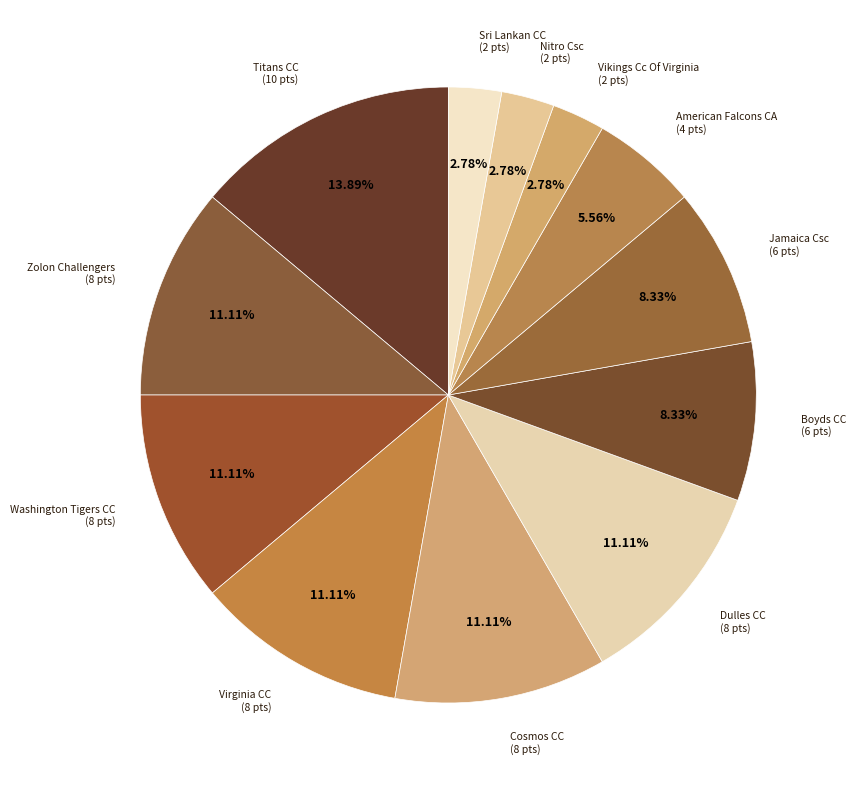

True or false: Cosmos CC accounts for 11% of the total.

True